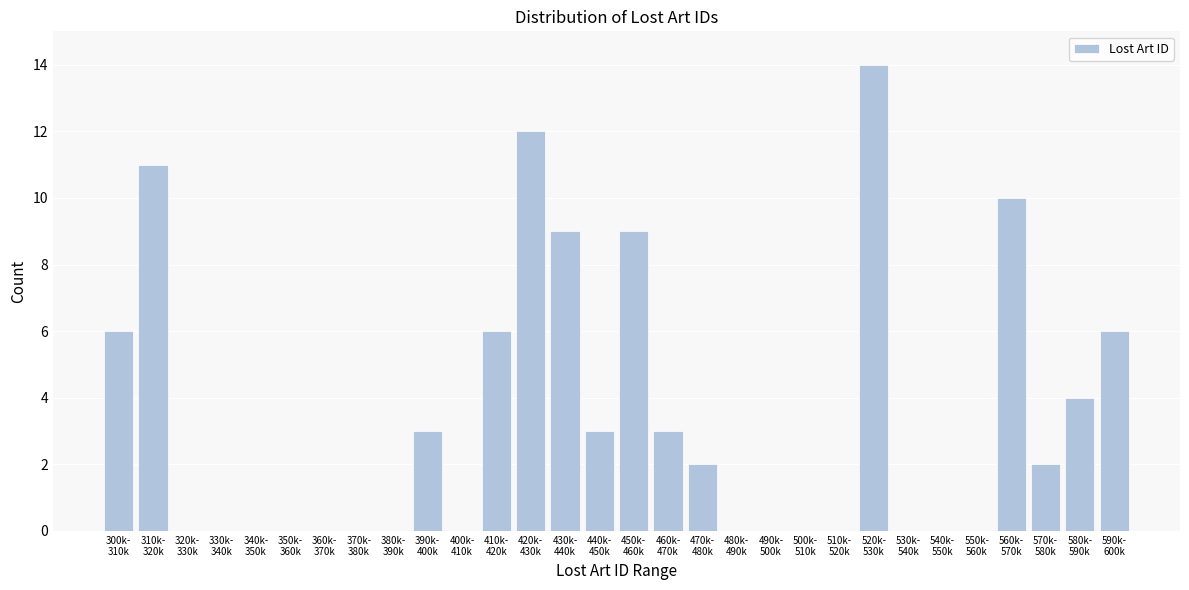

What is the greatest value displayed?

14